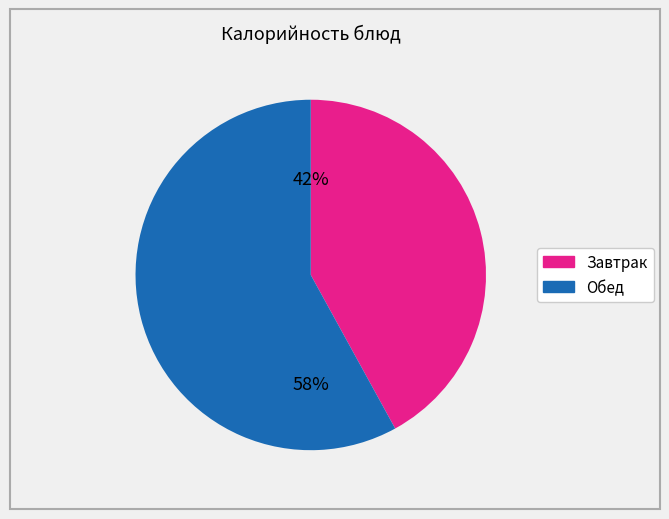

Between Обед and Завтрак, which is larger?

Обед